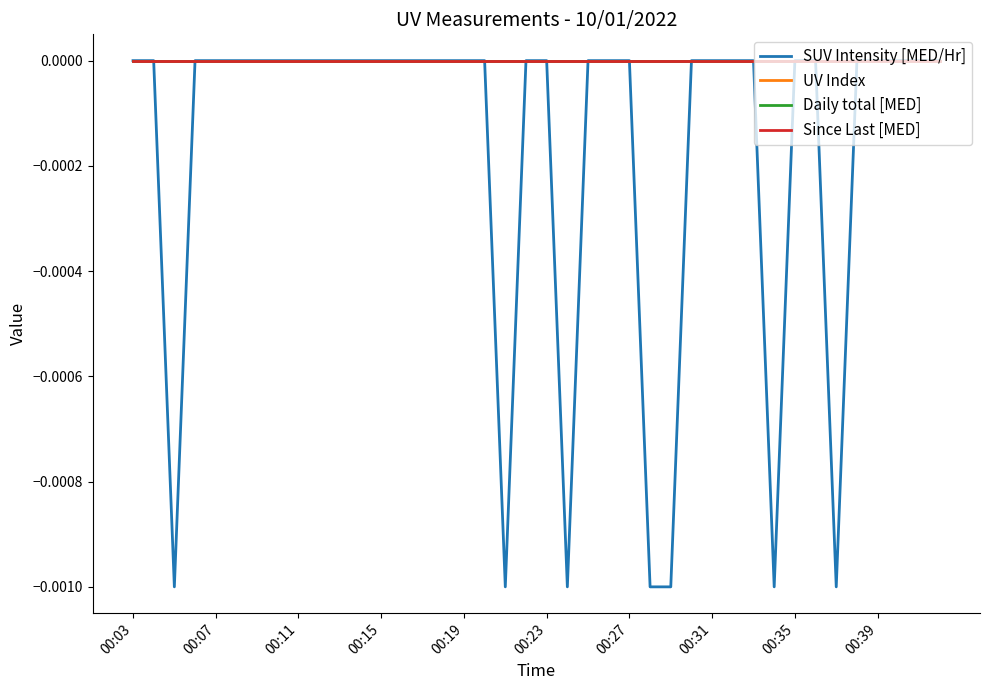

Which series has the largest total across all categories?

UV Index